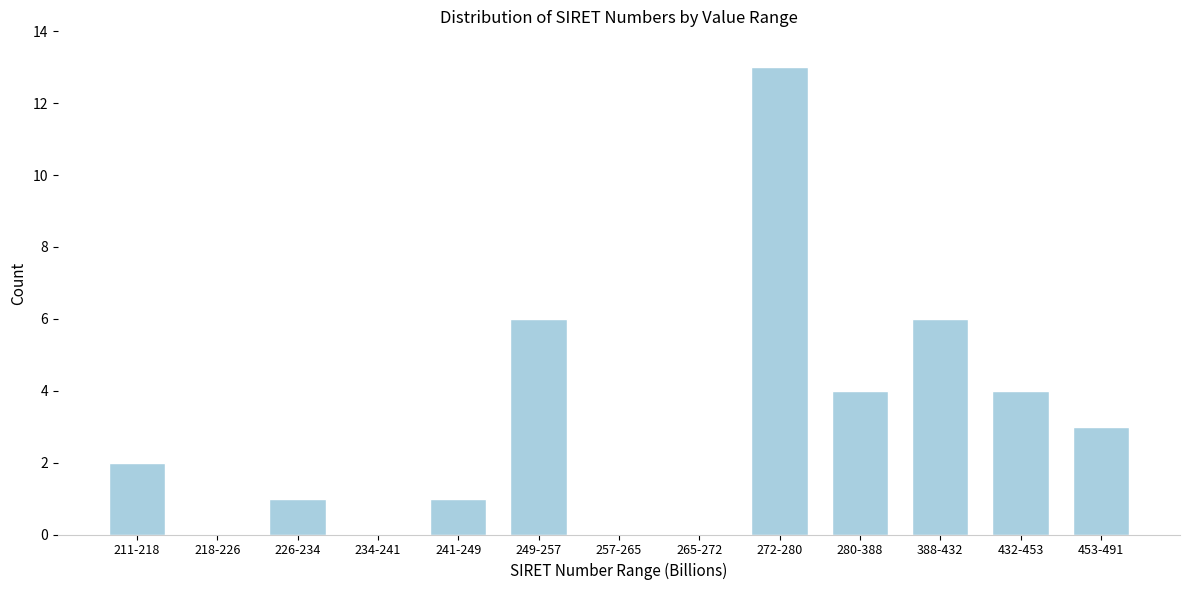

Reading left to right, what are all the values shown in this chart?

211-218=2	218-226=0	226-234=1	234-241=0	241-249=1	249-257=6	257-265=0	265-272=0	272-280=13	280-388=4	388-432=6	432-453=4	453-491=3